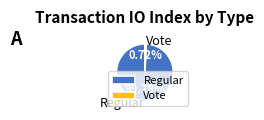

How many slices are in this pie chart?

2